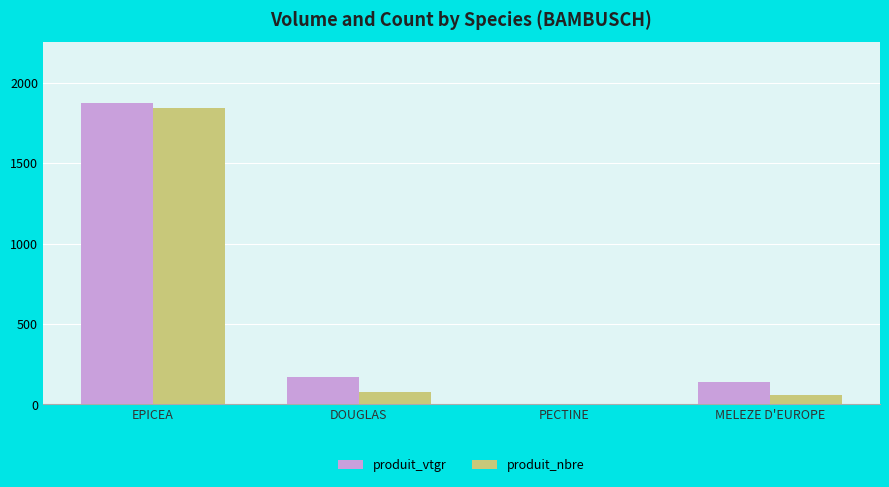

What is the sum of all produit_vtgr values?

2189.1